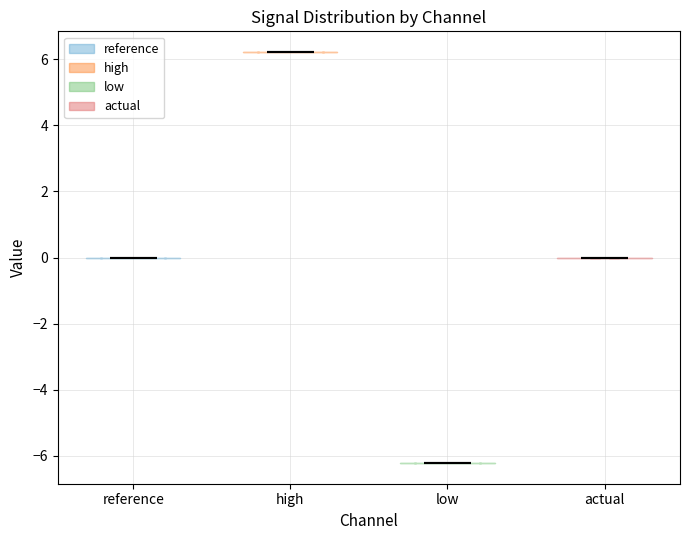

Which violin has the highest median line?

high